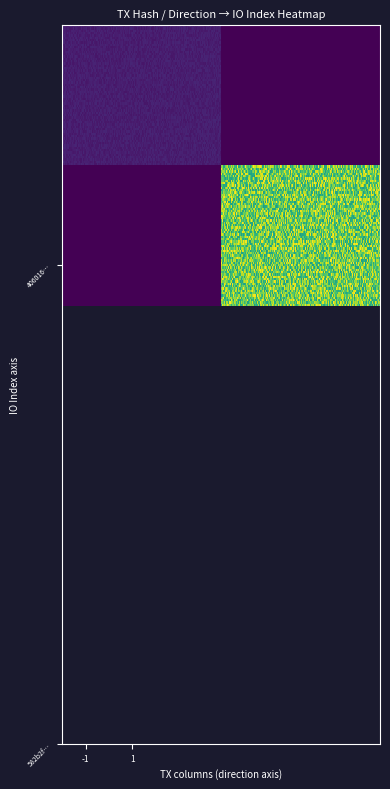

True or false: 406016d08c3d6f1dd0a68c34d2c9f6fa1f534ed has a value of 1 at io_index.

False